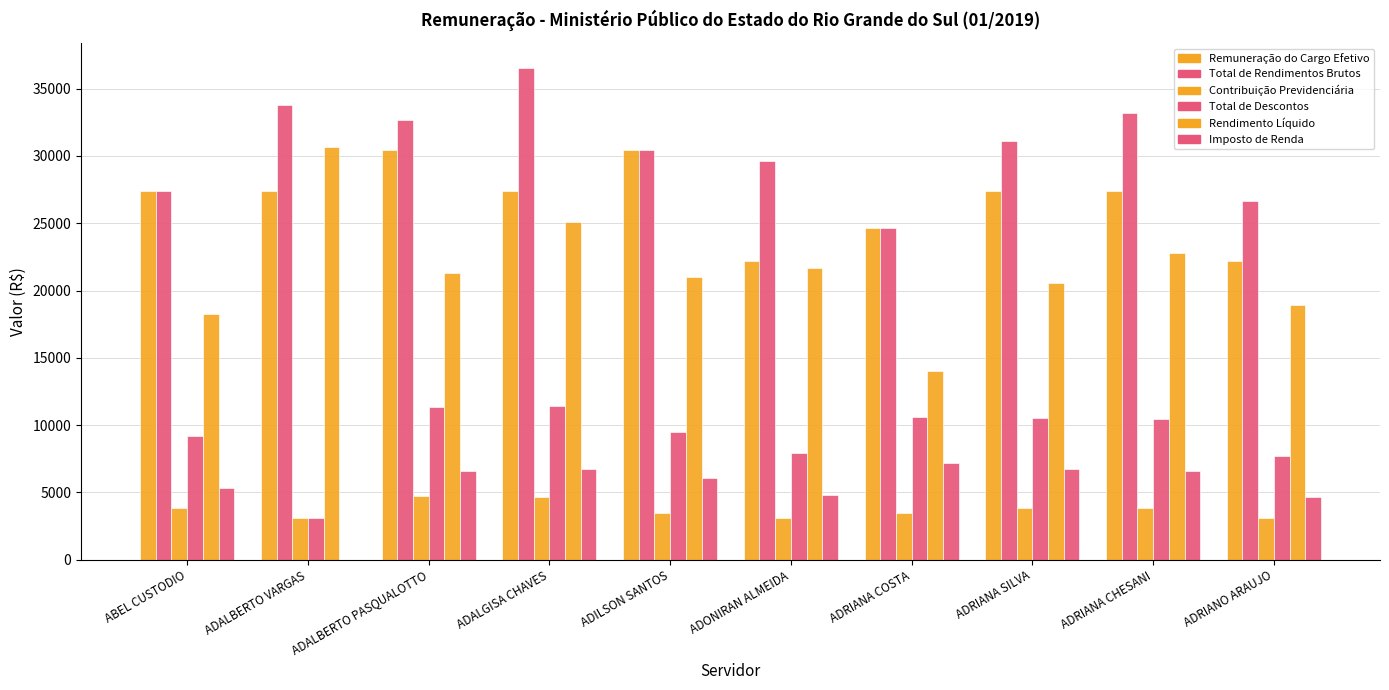

How many groups of bars are there?

10